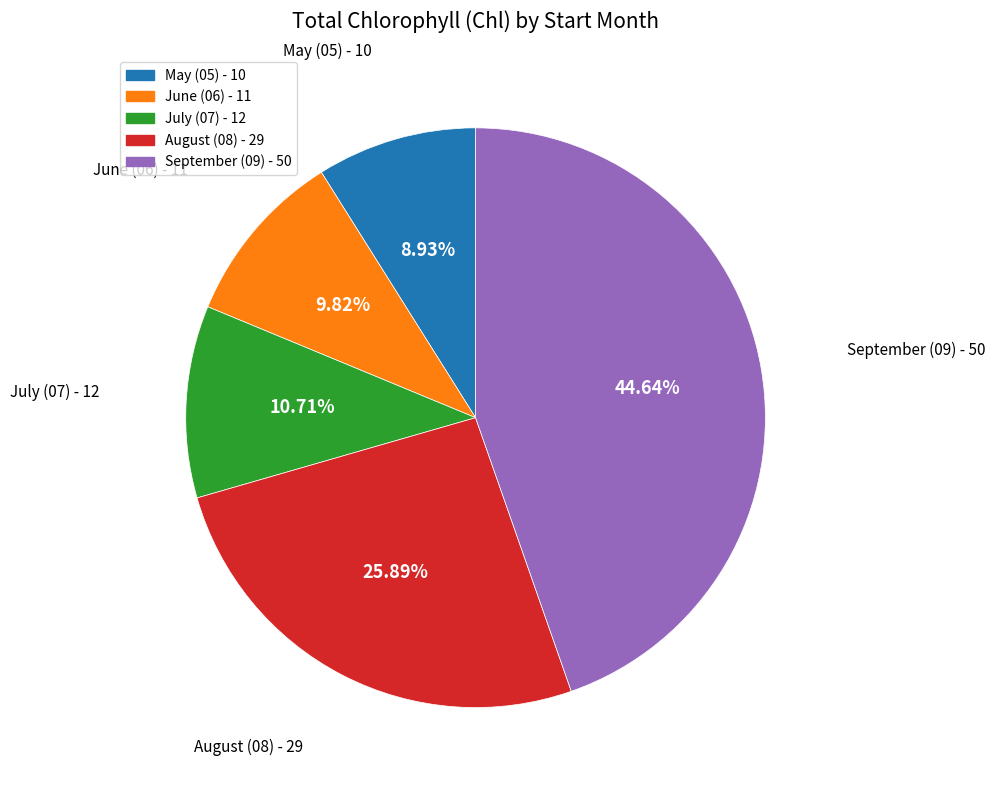

Does any single category account for the majority?

No